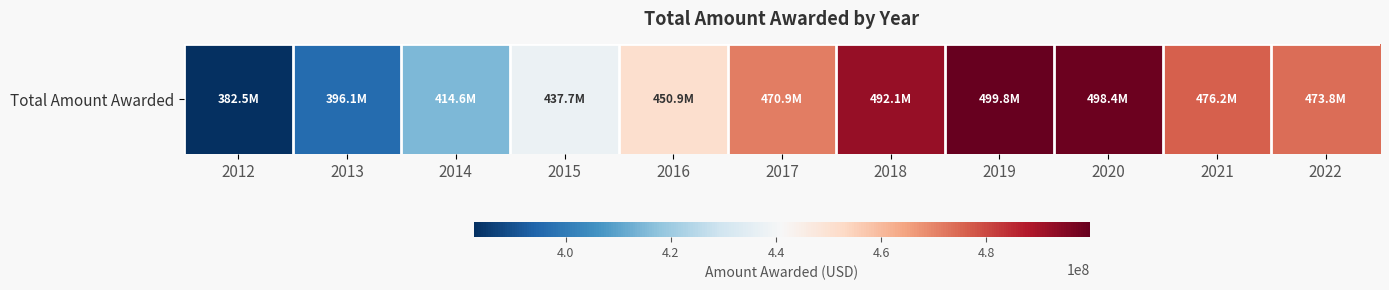

True or false: the data shows 228116234 at 2018.

False